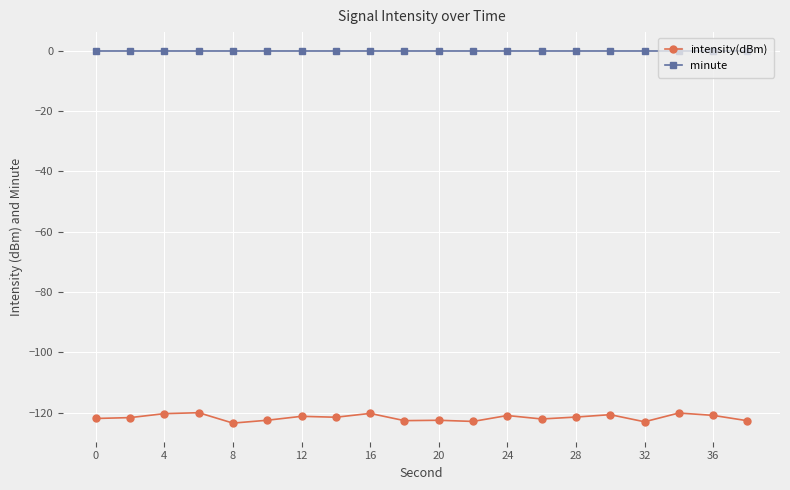

Which series has the widest spread of values?

intensity(dBm)